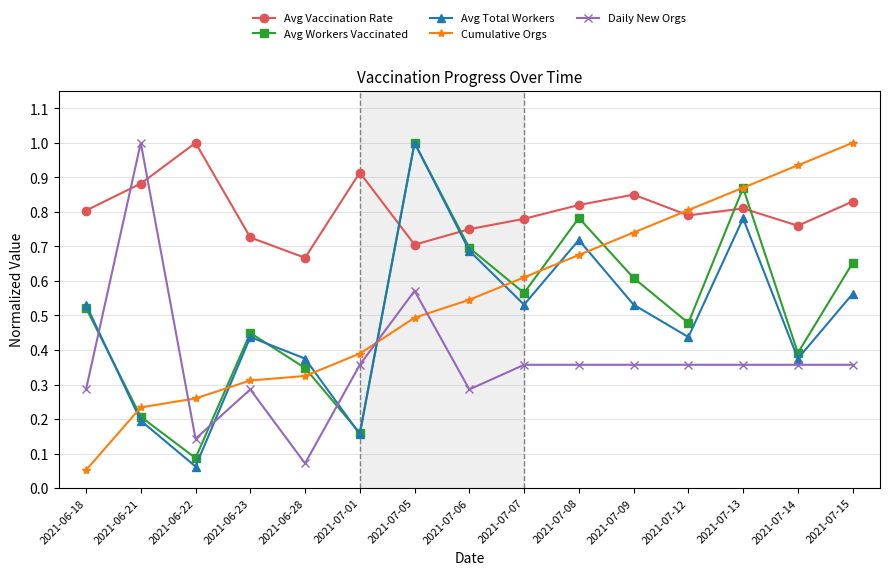

What is the highest value of the Avg Workers Vaccinated series?

1.0